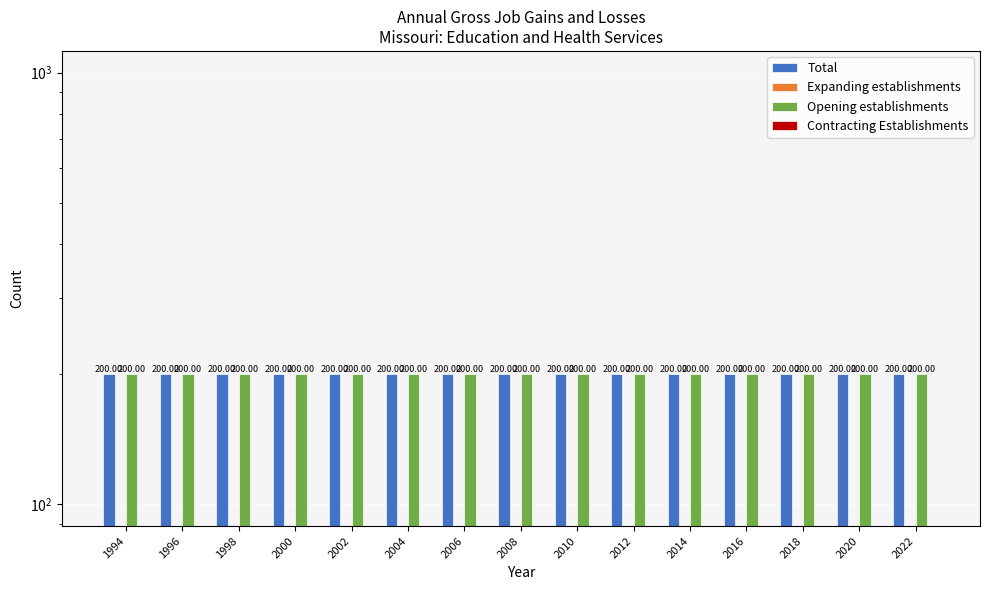

What are all the series names shown in the legend?

Total, Expanding establishments, Opening establishments, Contracting Establishments